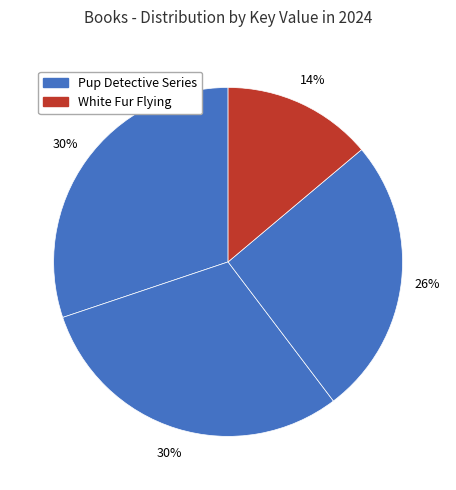

Does any single category account for the majority?

No